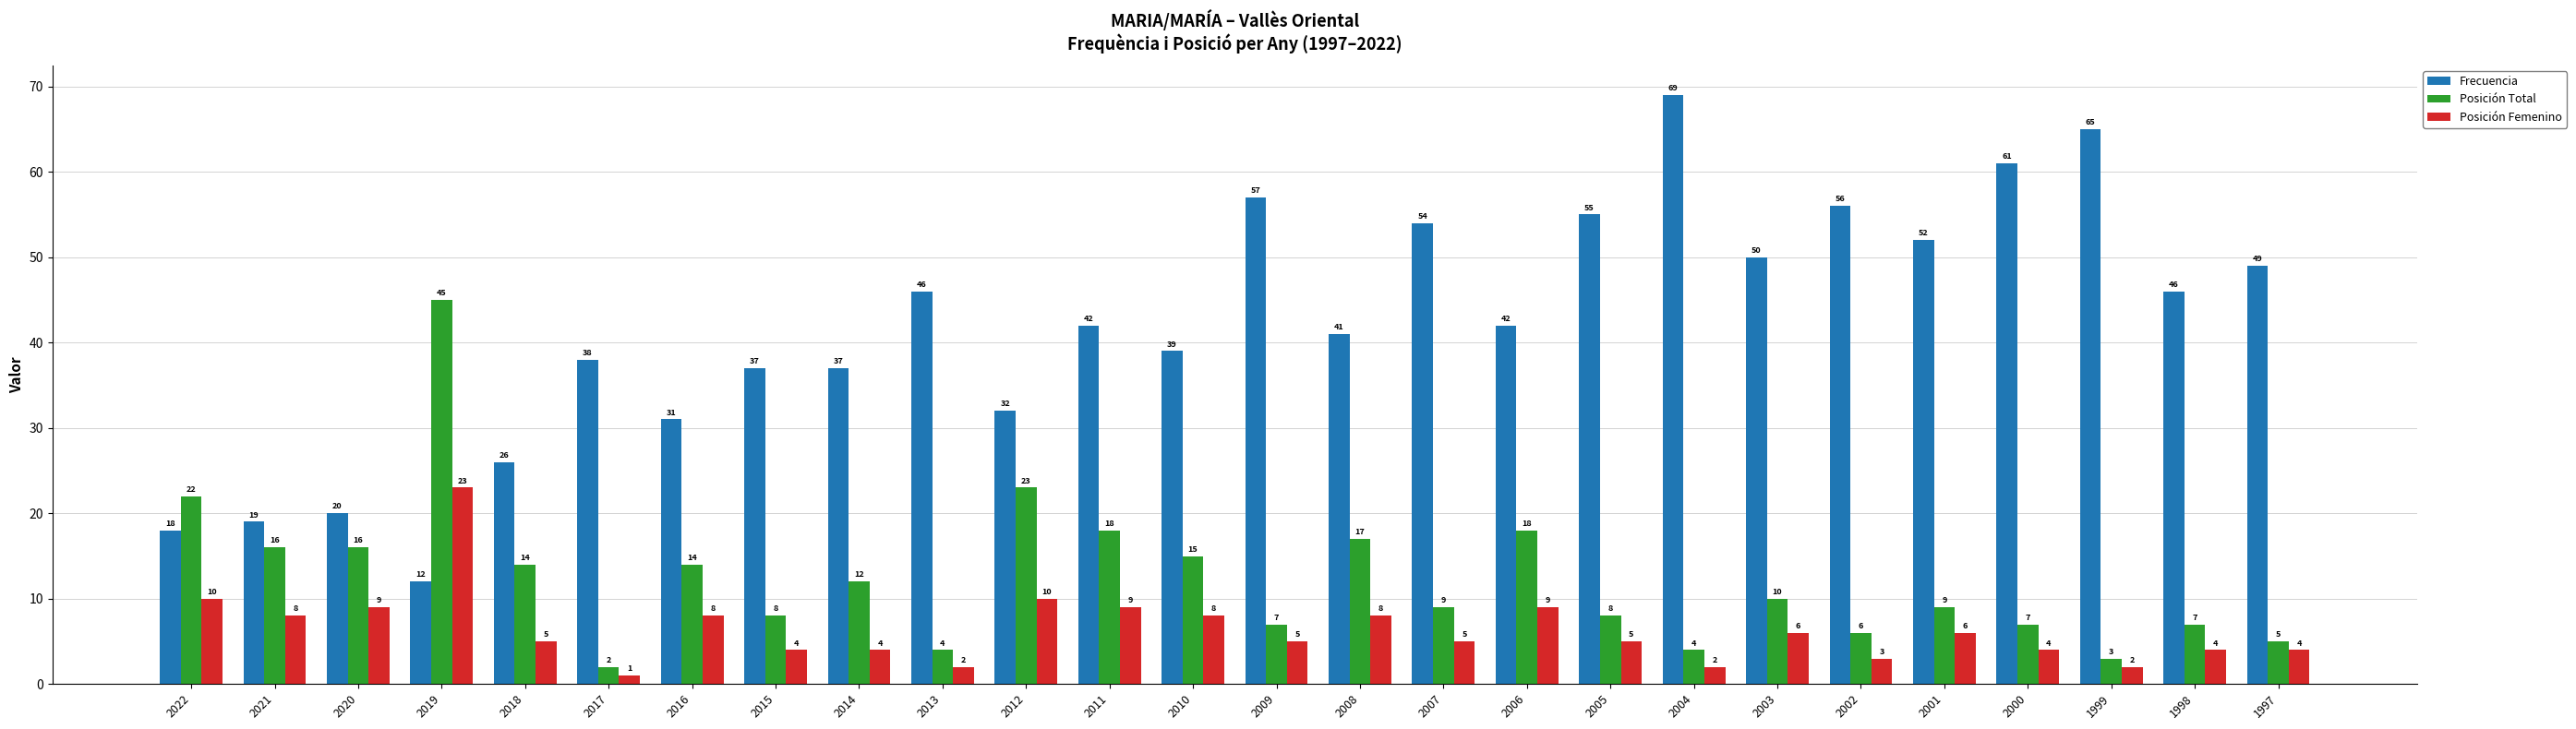

What is the maximum value shown in the chart?

69